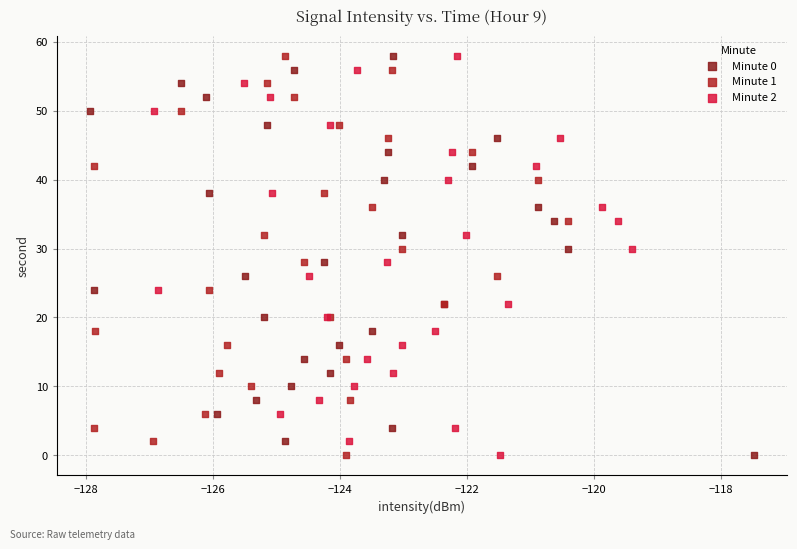

What are all the series names shown in the legend?

Minute 0, Minute 1, Minute 2